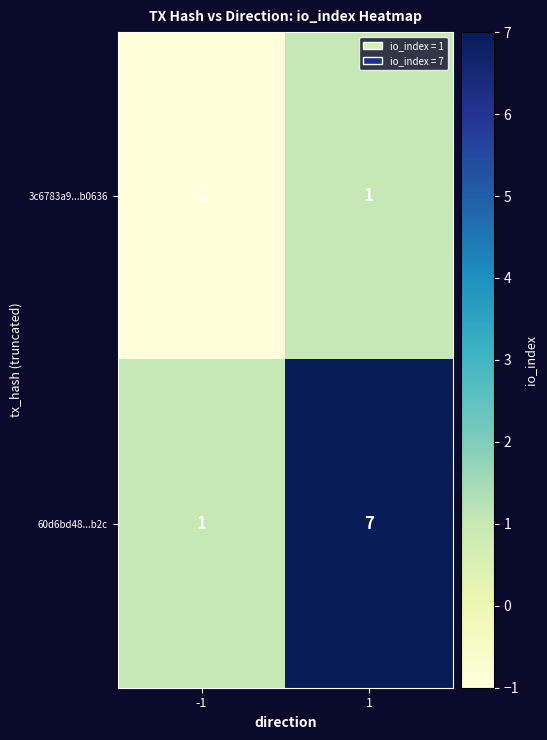

Reading right to left, list all the values displayed in this chart.

3c6783a9...b0636: 1=1	-1=-1
60d6bd48...b2c: 1=7	-1=1